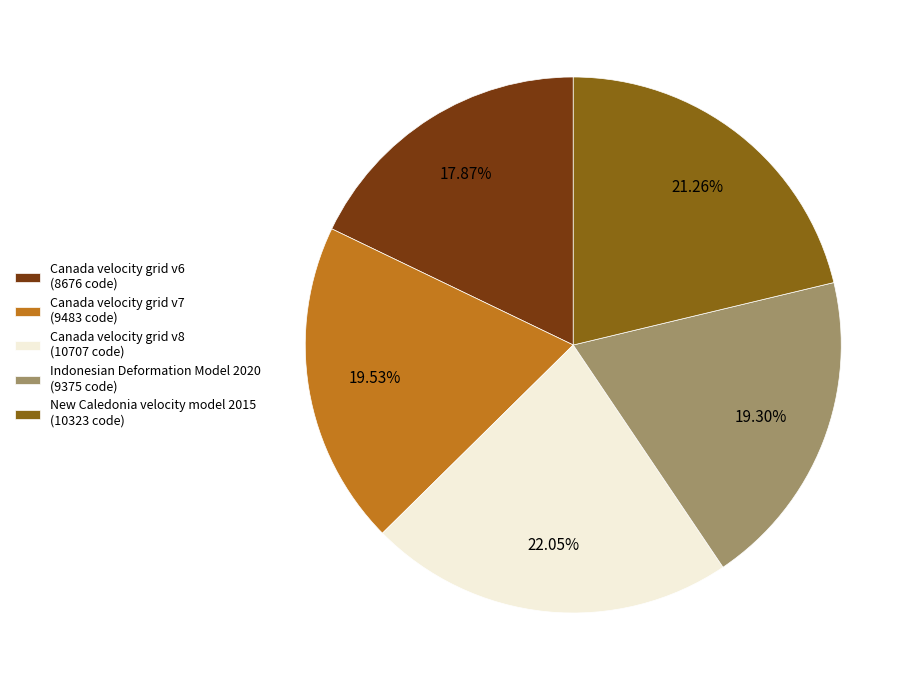

Between Canada velocity grid v7 (9483 code) and Canada velocity grid v8 (10707 code), which is larger?

Canada velocity grid v8 (10707 code)